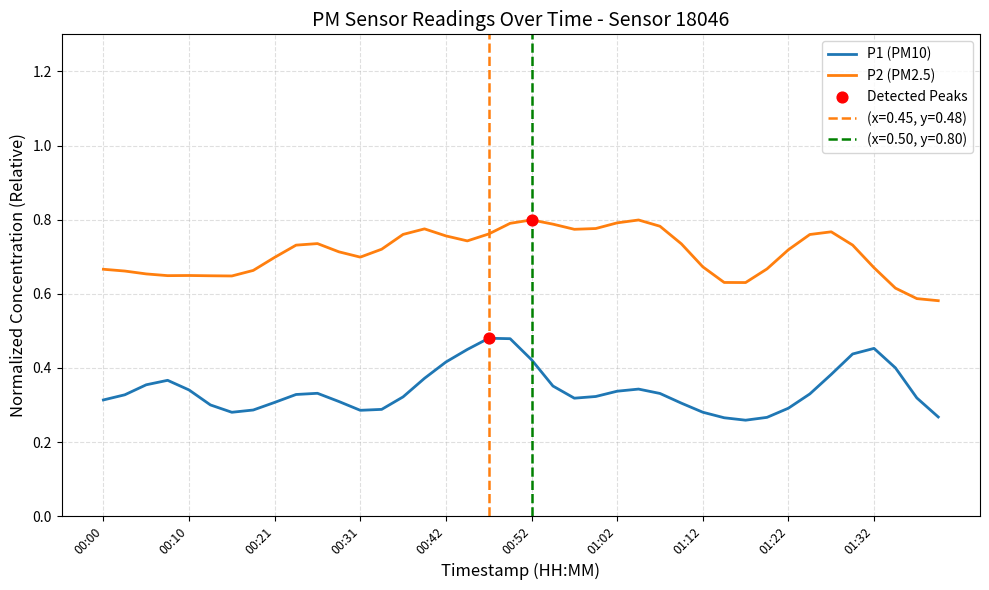

Which series has the largest Y range (max minus min)?

P1 (PM10)